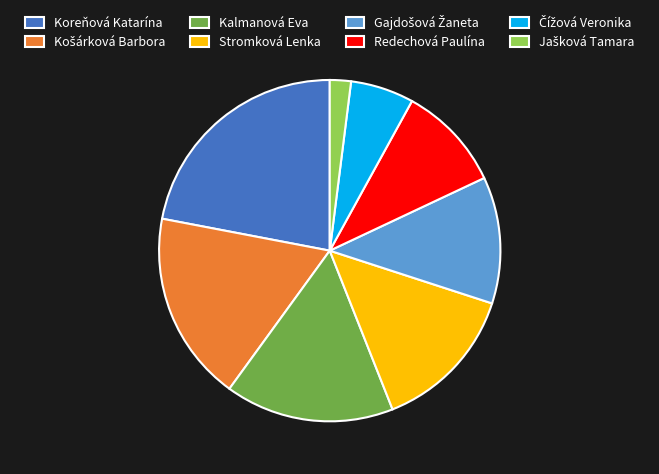

What is the ratio of the value at Stromková Lenka to the value at Redechová Paulína?

1.4